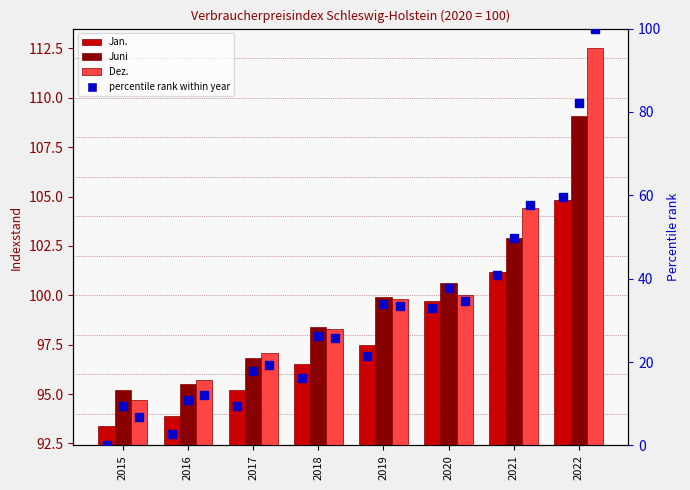

True or false: Dez. has a value of 99.8 at 2019.

True